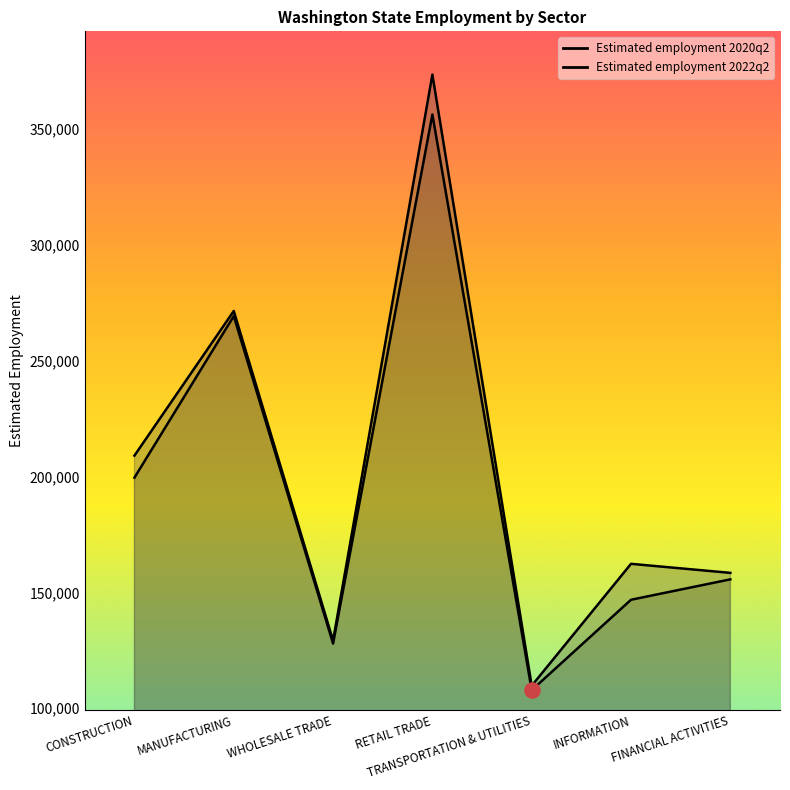

Which series contains the lowest Y value?

Estimated employment 2020q2